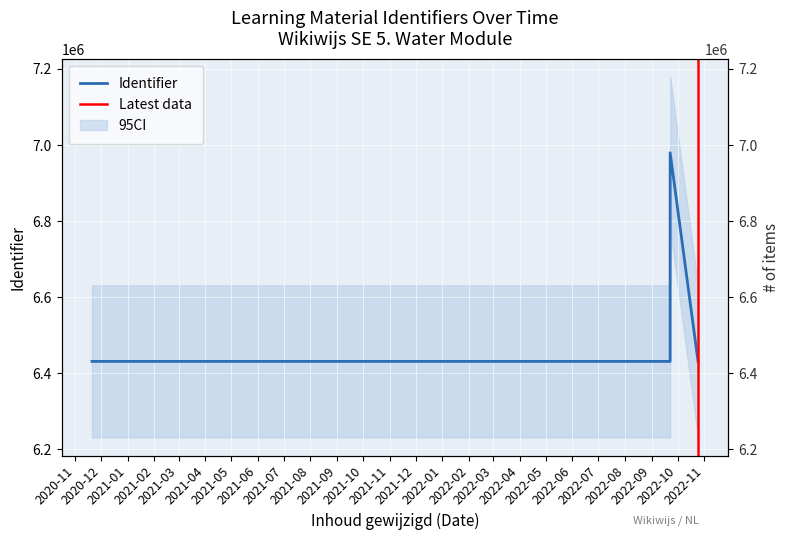

What is the label of the 1st point from the left?

2020-11-20 13:36:51